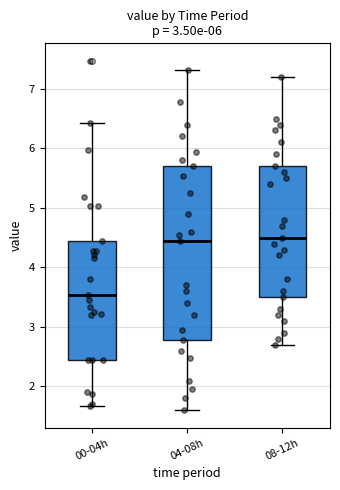

Which box has the lowest median line?

00-04h